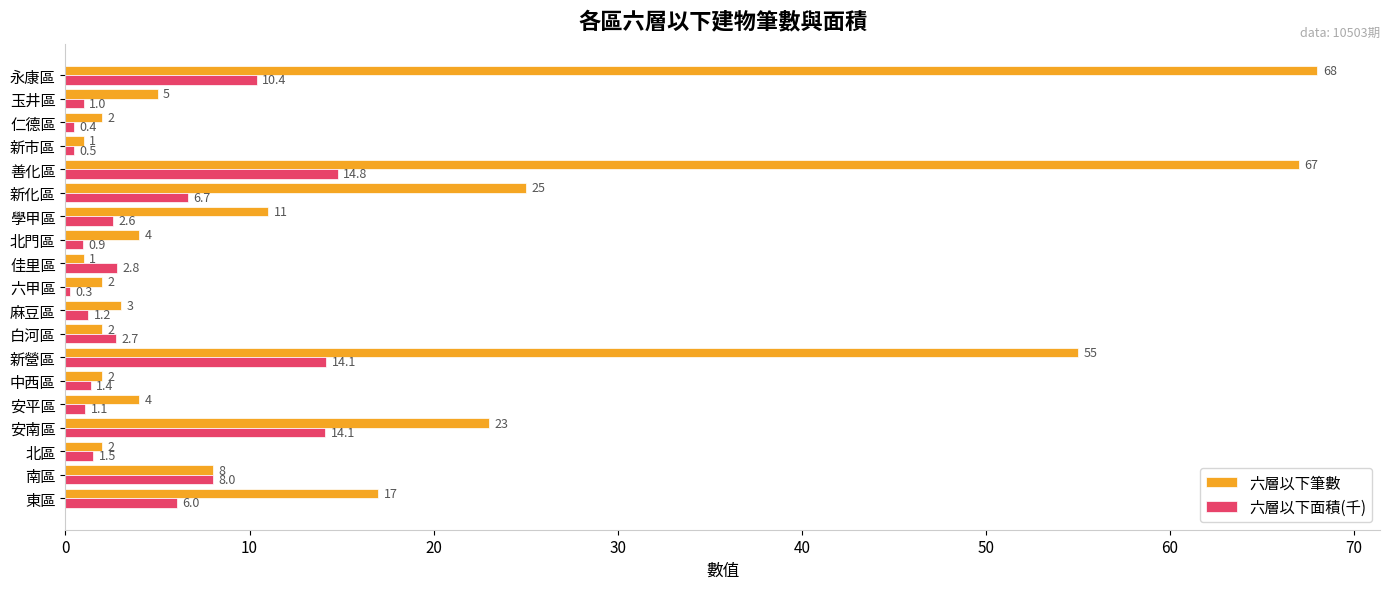

At which category does the chart reach its peak across all series?

永康區